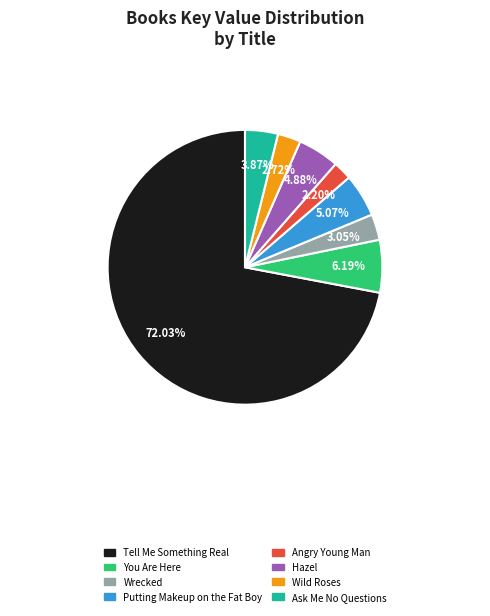

To the nearest percent, what is the average slice percentage?

12%